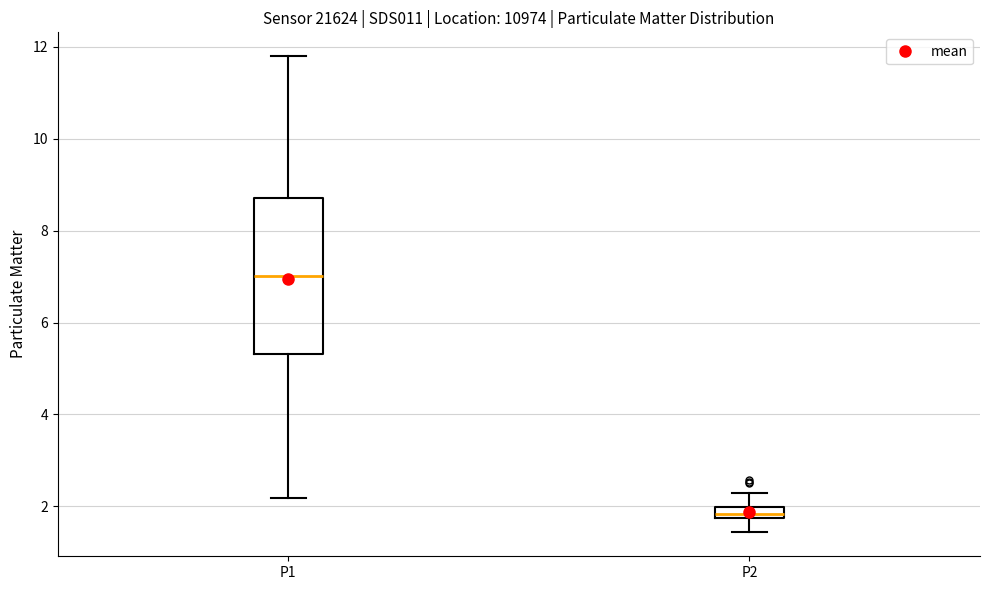

Where is the lower edge of the box for P2 on the y-axis? The values are not printed on the chart, so give them approximately, as read against the axis.

1.8